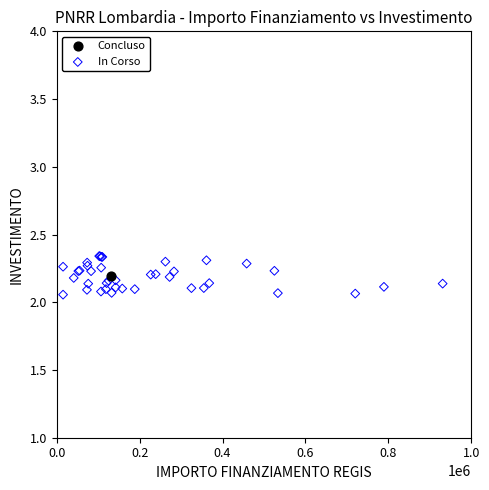

What are all the series names shown in the legend?

Concluso, In Corso